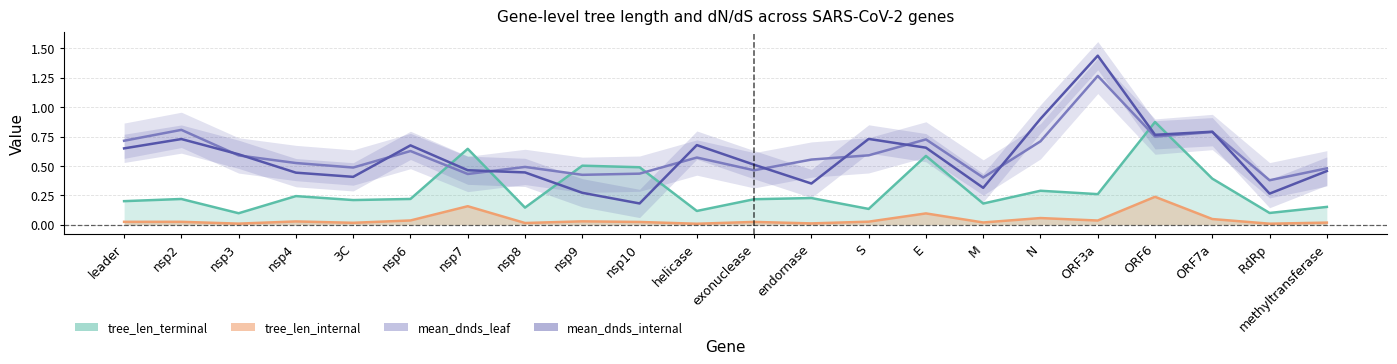

What position from the right is S?

9